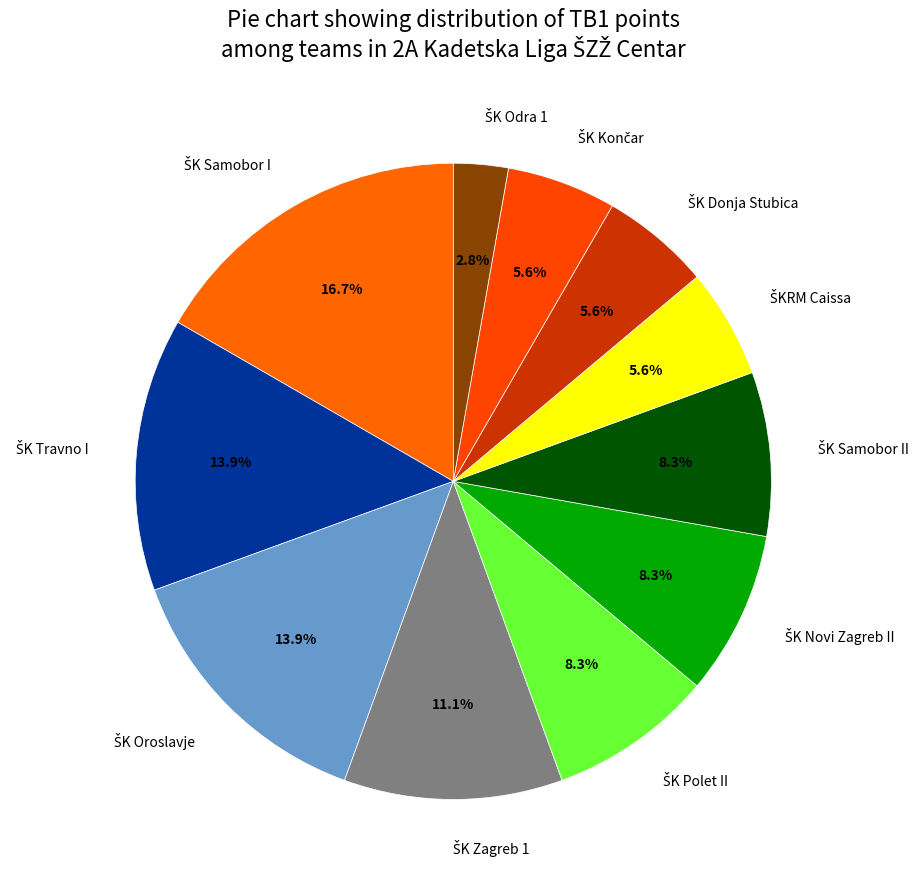

Does any single category account for the majority?

No